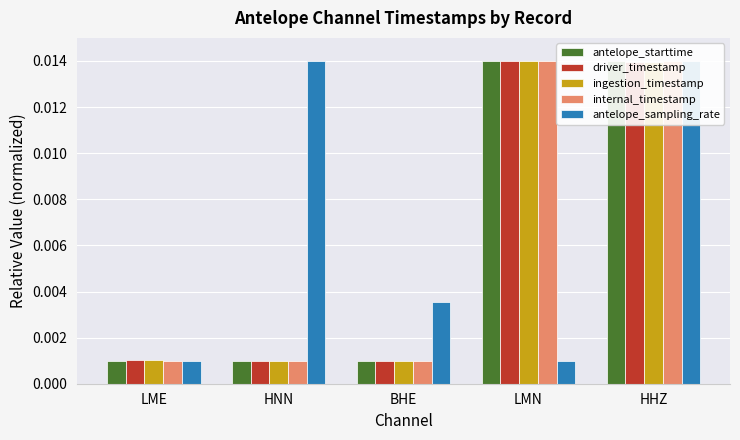

Which has a higher value, HNN or BHE?

BHE